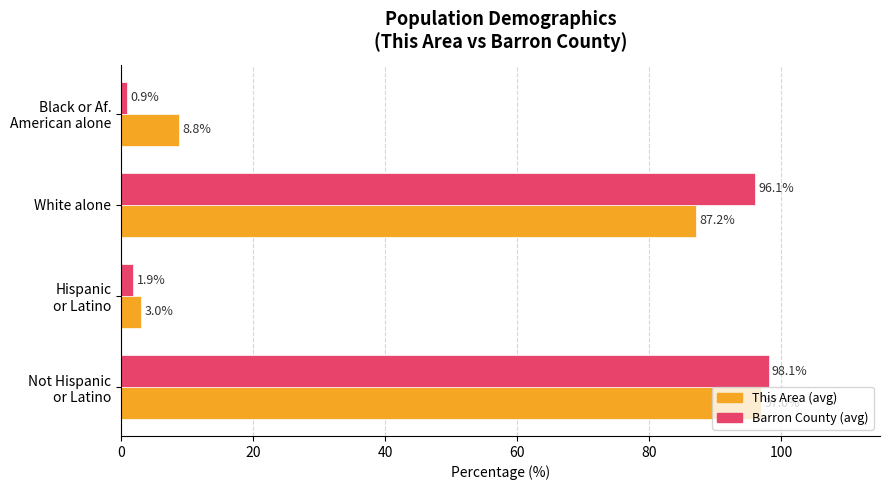

How many distinct data groups are displayed?

2